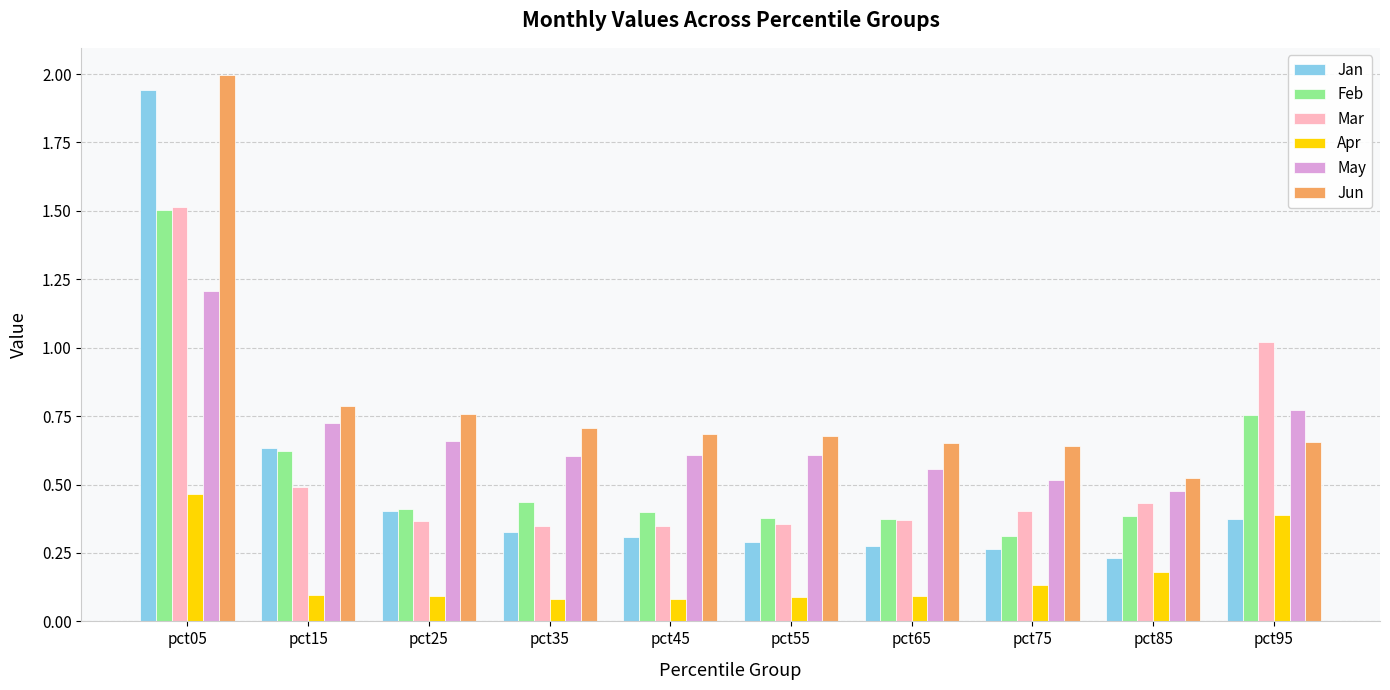

What is the total value across all series at pct95?

4.0